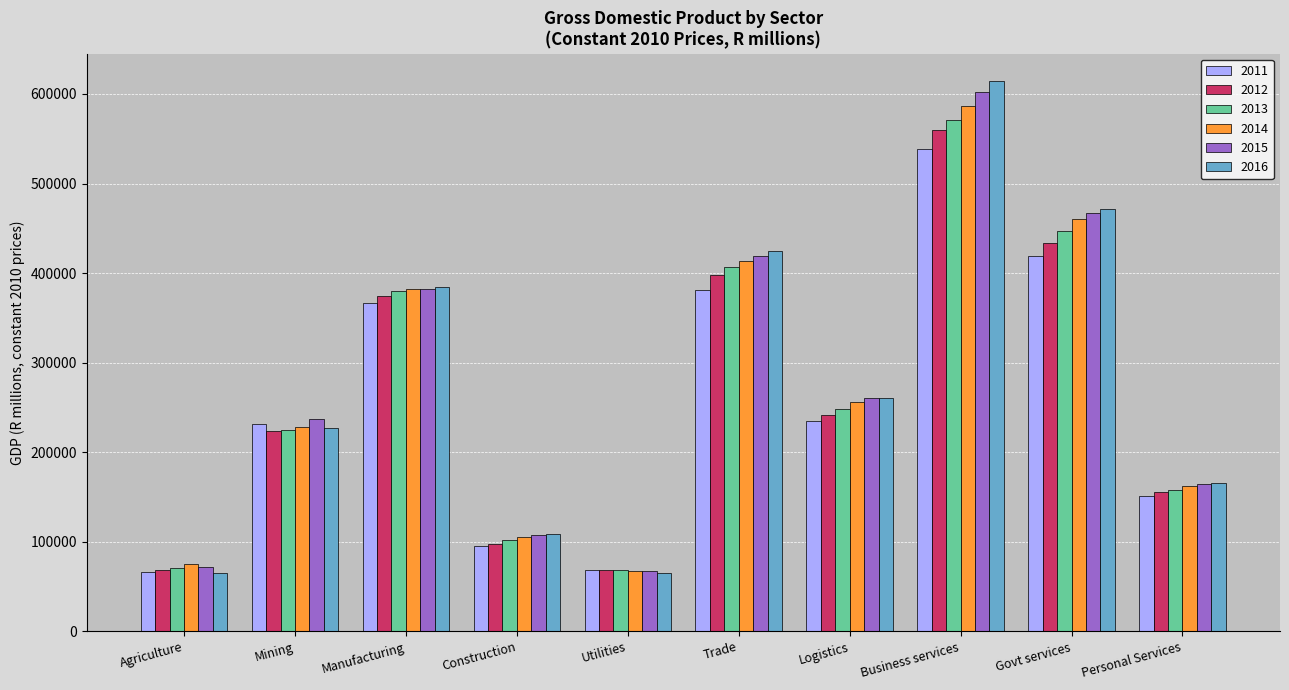

What is the difference between the 2013 values at Business services and Govt services?

124437.2